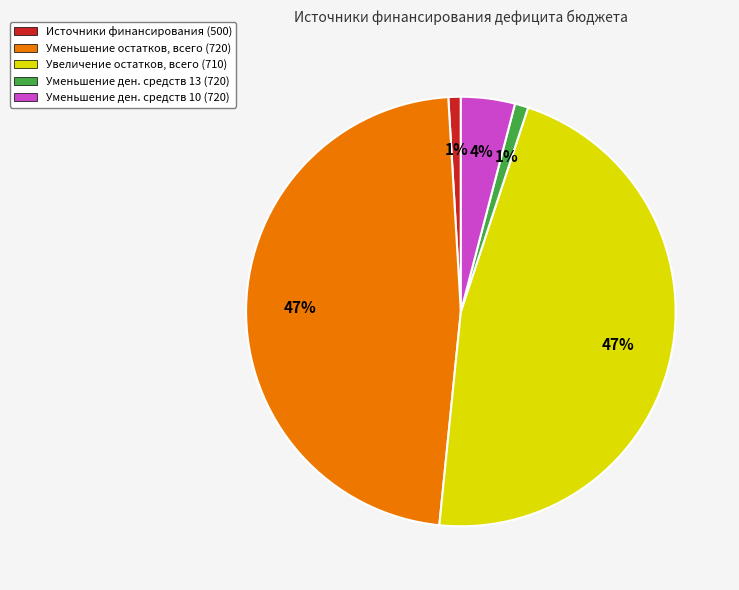

Approximately how many times larger is the value at Уменьшение остатков, всего (720) compared to Увеличение остатков, всего (710)?

1.0